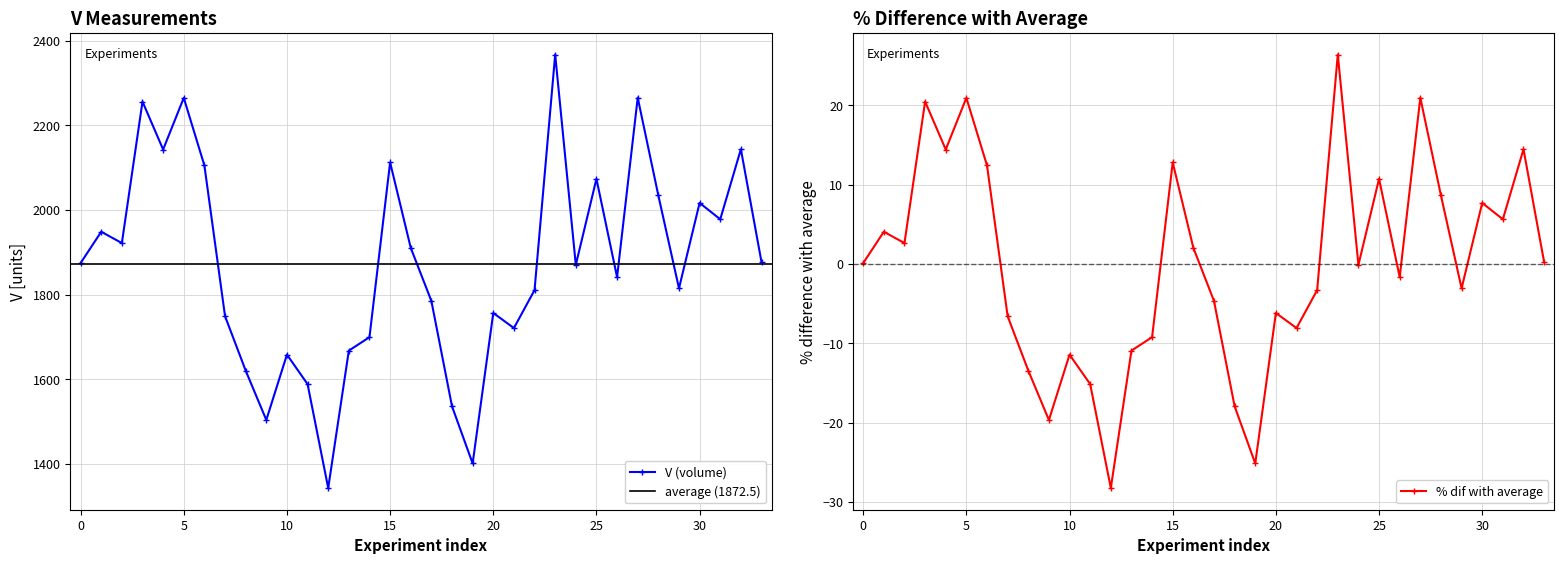

Is it true that V (volume) equals 3141.1 at 0?

False